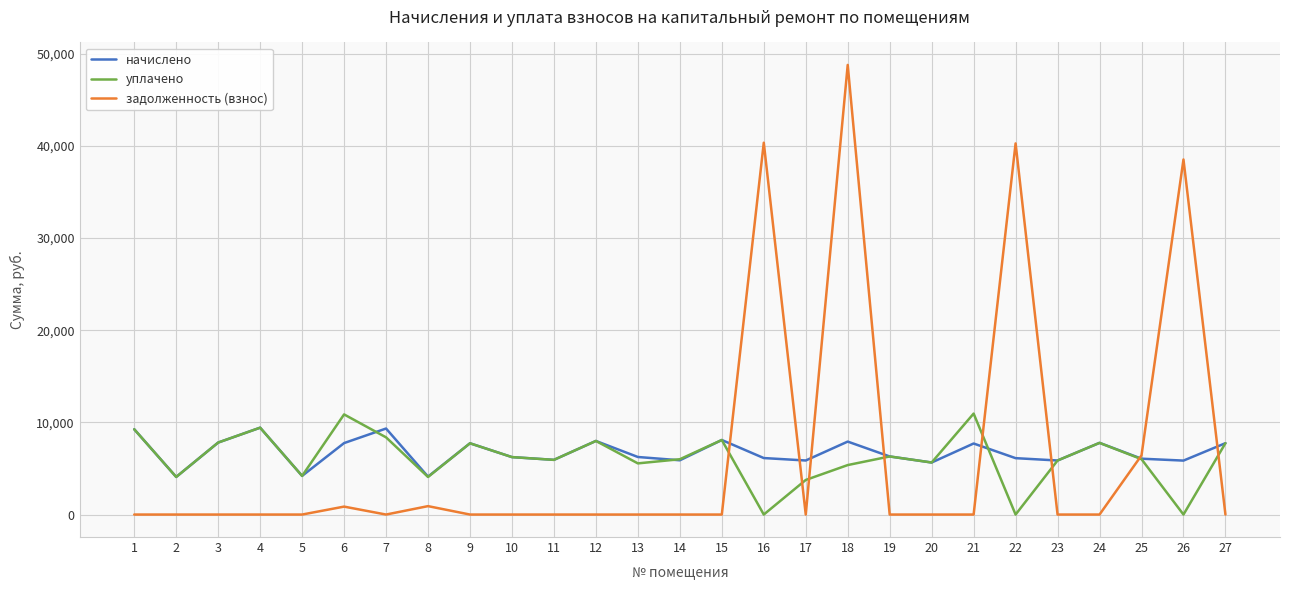

Rank the series at 18 from lowest to highest value.

уплачено, начислено, задолженность (взнос)